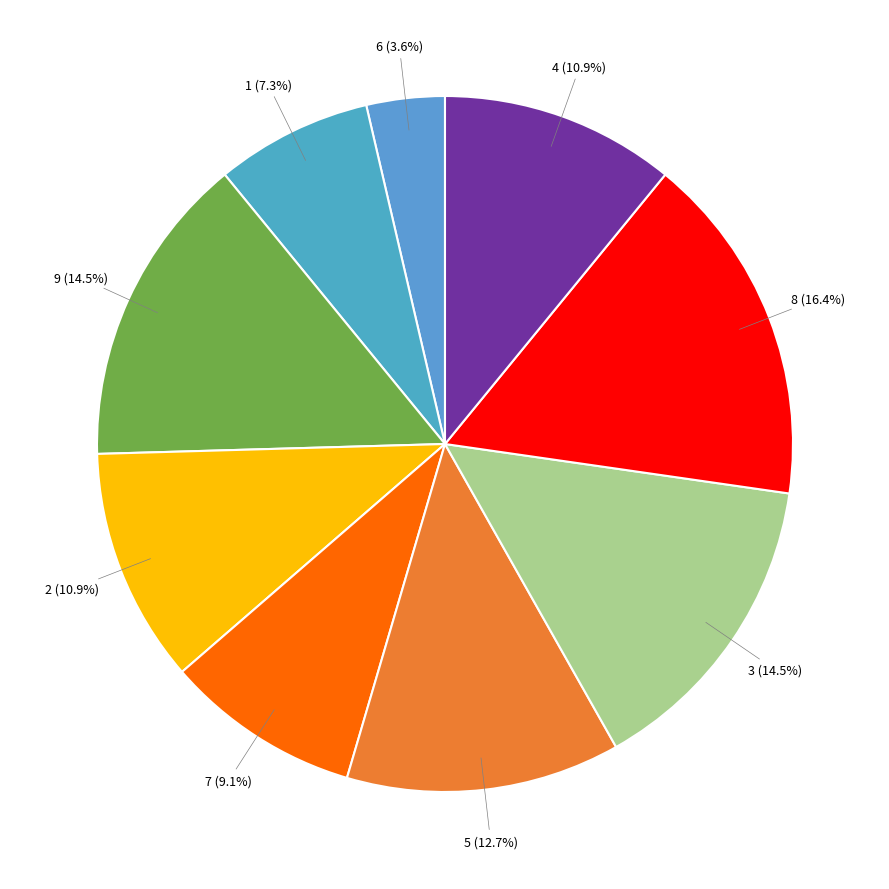

Count the number of slices in the pie.

9